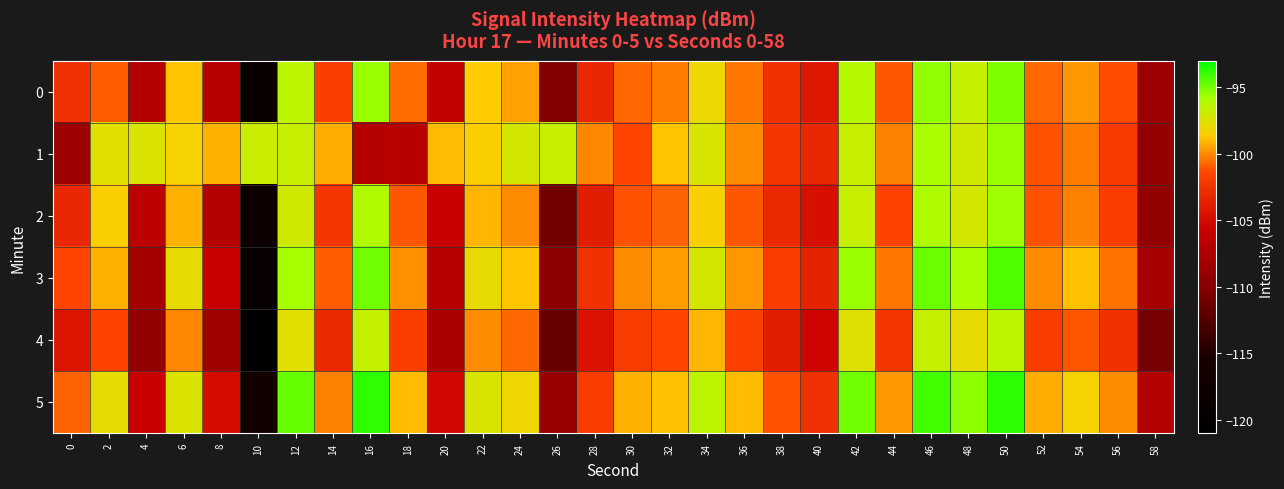

Reading left to right, list all the values displayed in this chart.

0: 0=-102.7	2=-100.9	4=-107.1	6=-98.8	8=-106.8	10=-118.8	12=-96.4	14=-101.9	16=-95.5	18=-100.6	20=-106.3	22=-98.6	24=-99.5	26=-110.2	28=-103.3	30=-100.7	32=-100.3	34=-97.9	36=-100.4	38=-102.6	40=-104.1	42=-96.3	44=-101.1	46=-95.4	48=-96.7	50=-95.1	52=-100.7	54=-99.7	56=-101.3	58=-108.6
1: 0=-108.6	2=-97.6	4=-97.4	6=-98.3	8=-99.1	10=-96.9	12=-96.7	14=-99.3	16=-107.0	18=-106.8	20=-99.0	22=-98.5	24=-97.2	26=-96.8	28=-100.1	30=-101.5	32=-98.7	34=-97.3	36=-99.9	38=-102.4	40=-103.2	42=-96.8	44=-100.2	46=-95.9	48=-97.1	50=-95.6	52=-101.1	54=-100.3	56=-102.0	58=-109.1
2: 0=-103.2	2=-98.5	4=-106.5	6=-99.2	8=-107.1	10=-117.8	12=-97.1	14=-102.3	16=-96.1	18=-101.0	20=-105.9	22=-99.1	24=-100.0	26=-111.0	28=-103.8	30=-101.2	32=-100.8	34=-98.4	36=-101.0	38=-103.1	40=-104.6	42=-96.8	44=-101.6	46=-96.0	48=-97.2	50=-95.7	52=-101.2	54=-100.2	56=-101.9	58=-109.2
3: 0=-101.5	2=-99.2	4=-108.1	6=-97.9	8=-105.8	10=-119.2	12=-95.8	14=-100.9	16=-94.9	18=-99.8	20=-107.0	22=-97.9	24=-98.7	26=-109.6	28=-102.6	30=-99.9	32=-99.6	34=-97.2	36=-99.7	38=-101.9	40=-103.4	42=-95.6	44=-100.4	46=-94.8	48=-95.9	50=-94.4	52=-99.9	54=-98.9	56=-100.5	58=-107.9
4: 0=-104.3	2=-101.6	4=-109.2	6=-100.1	8=-108.5	10=-120.4	12=-97.6	14=-103.1	16=-96.7	18=-101.8	20=-107.6	22=-99.9	24=-100.7	26=-111.4	28=-104.4	30=-101.9	32=-101.5	34=-99.1	36=-101.7	38=-103.8	40=-105.3	42=-97.5	44=-102.3	46=-96.7	48=-97.9	50=-96.4	52=-101.9	54=-101.0	56=-102.6	58=-110.8
5: 0=-100.8	2=-97.9	4=-105.8	6=-97.4	8=-104.9	10=-116.9	12=-94.7	14=-100.2	16=-93.8	18=-99.0	20=-105.2	22=-97.3	24=-98.1	26=-108.9	28=-101.9	30=-99.2	32=-98.9	34=-96.5	36=-99.0	38=-101.2	40=-102.7	42=-94.9	44=-99.7	46=-94.1	48=-95.3	50=-93.8	52=-99.3	54=-98.3	56=-99.9	58=-107.2